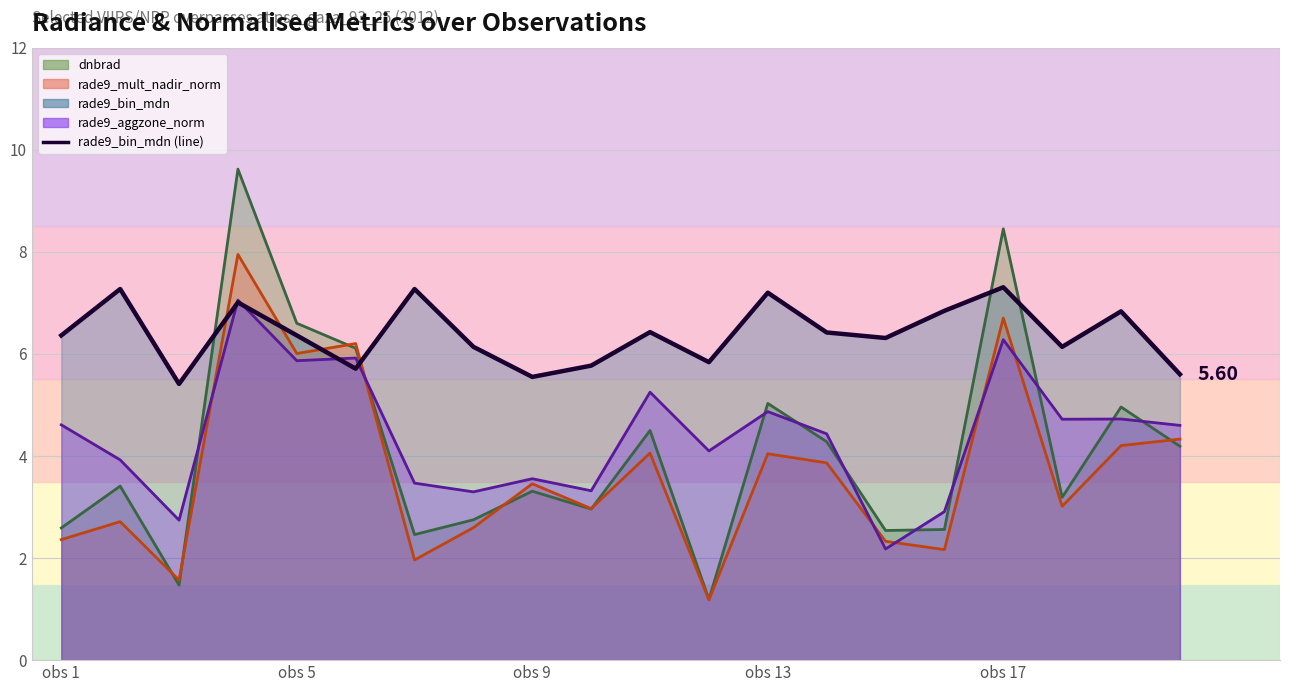

How many data points are less than 6?

6